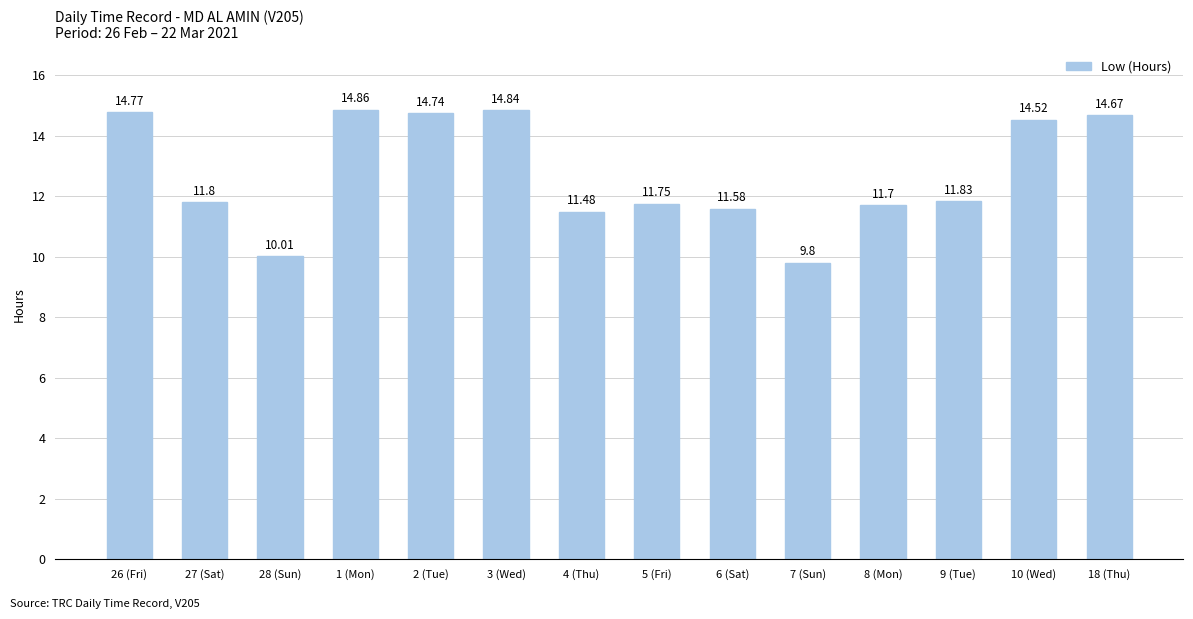

Does the chart contain any negative values?

No